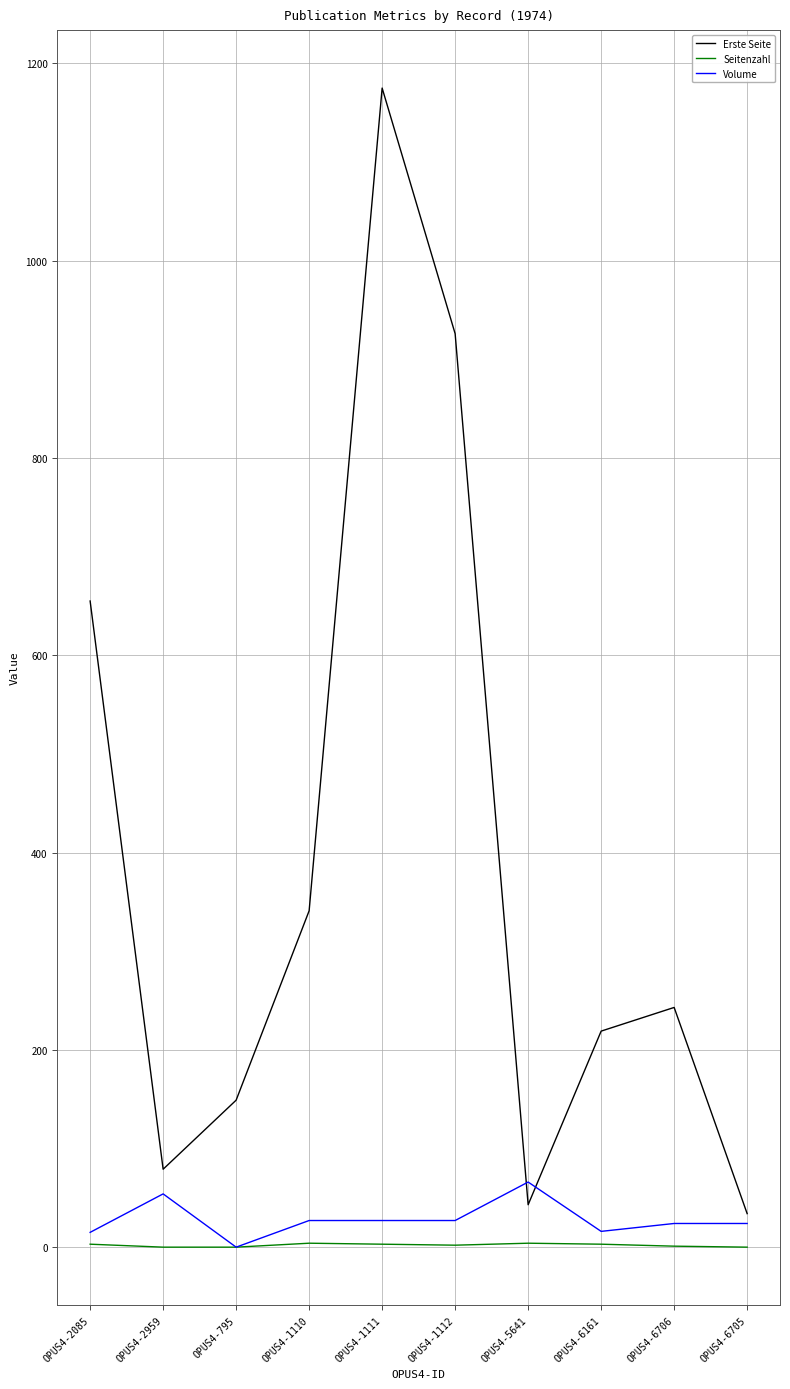

True or false: Erste Seite and Seitenzahl cross at least once.

False